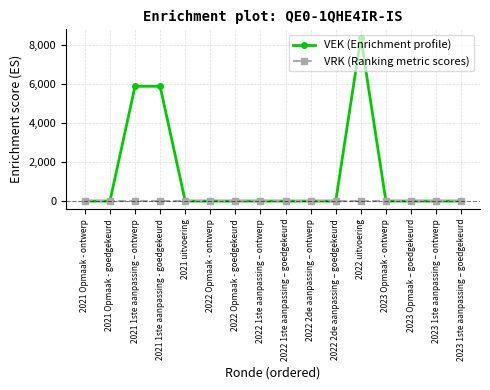

At which category is the sum across all series the highest?

2022 uitvoering